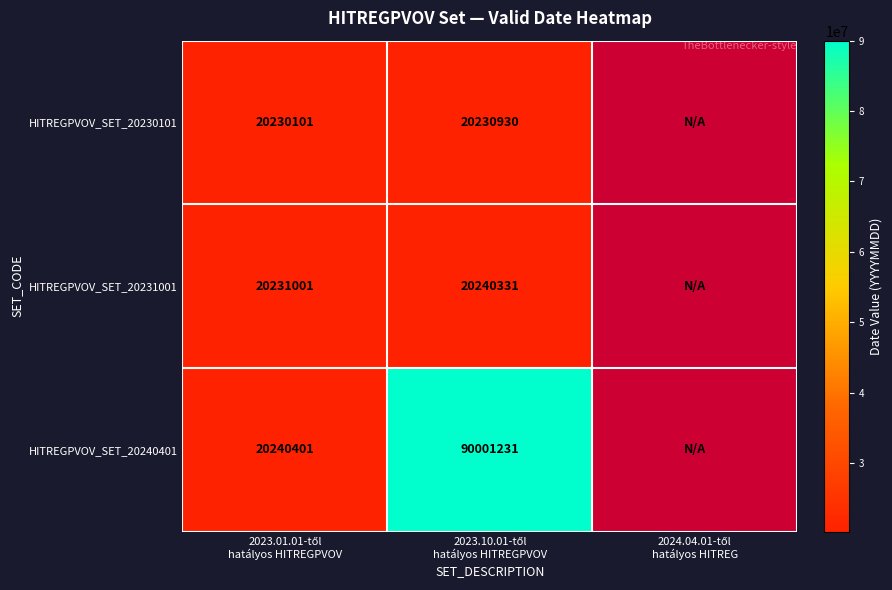

Count the number of categories in the chart.

3